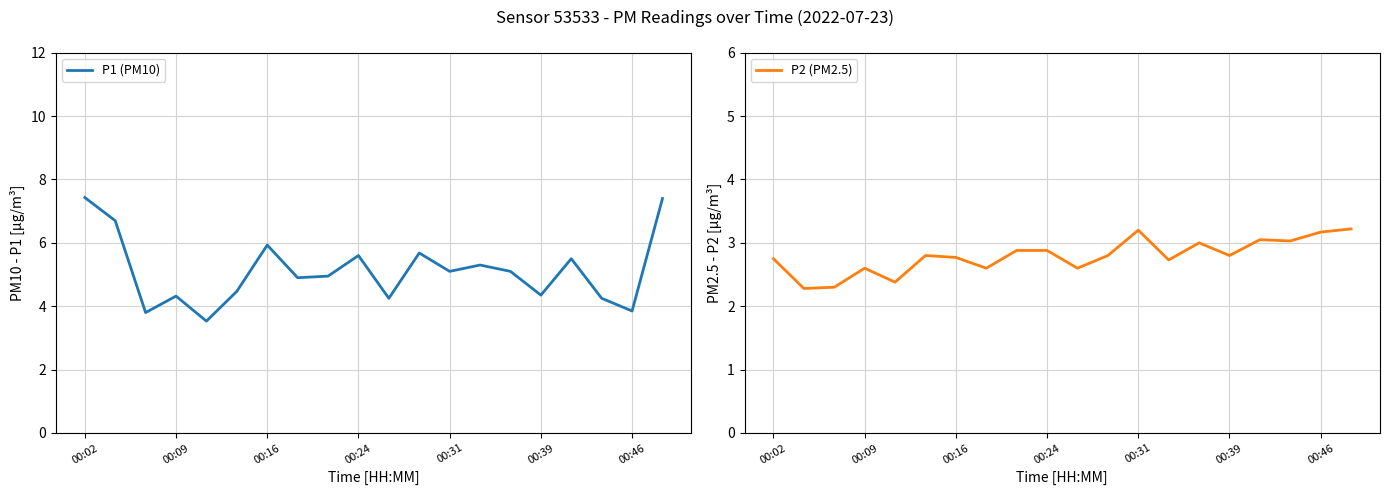

At which category is the sum across all series the highest?

19